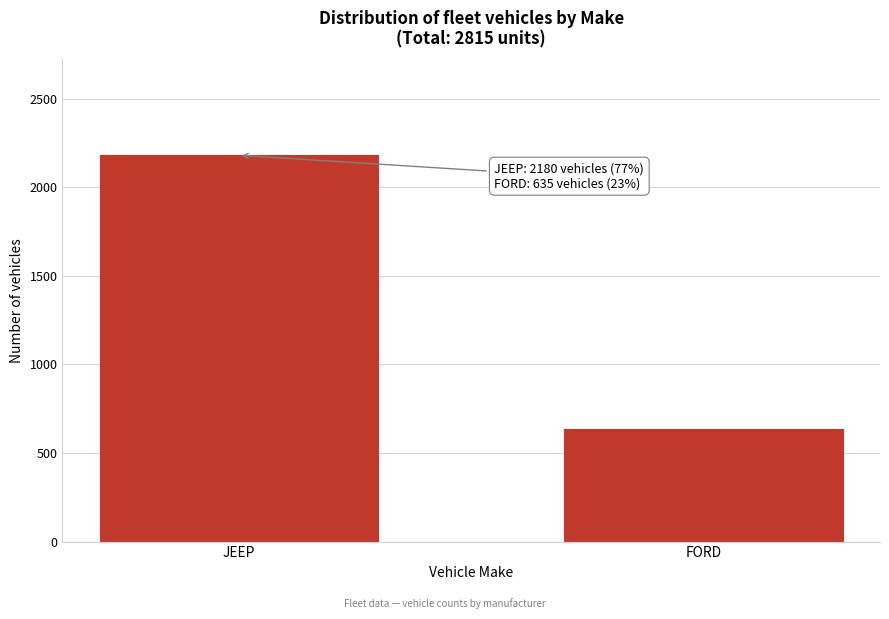

Reading left to right, transcribe all the data shown in this chart.

JEEP=2180	FORD=635